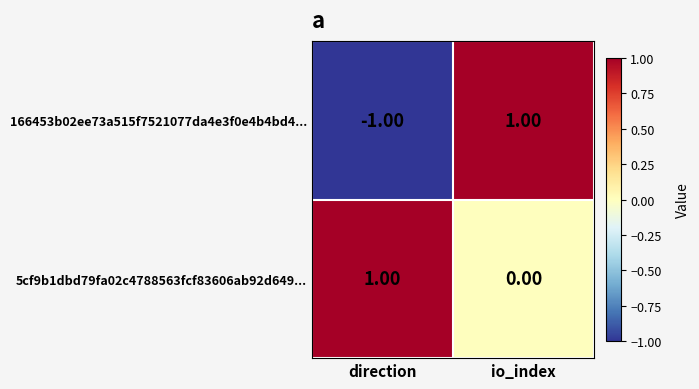

At which category is the sum across all series the highest?

io_index